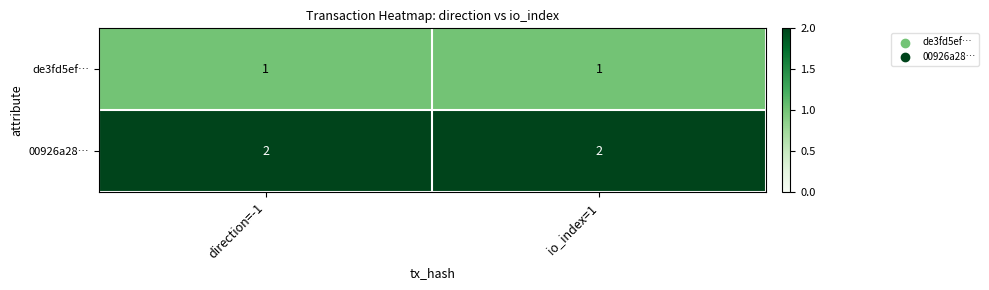

Reading left to right, list all the values displayed in this chart.

de3fd5ef…: direction=-1=1	io_index=1=1
00926a28…: direction=-1=2	io_index=1=2